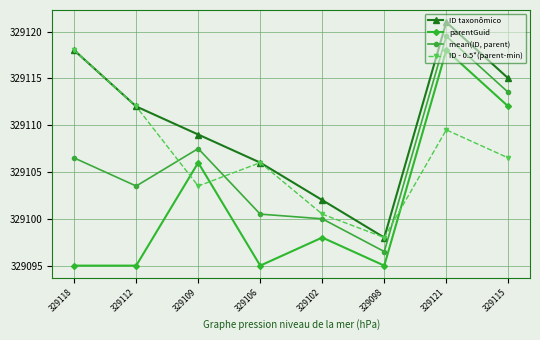

What is the minimum value for mean(ID, parent)?

329096.5